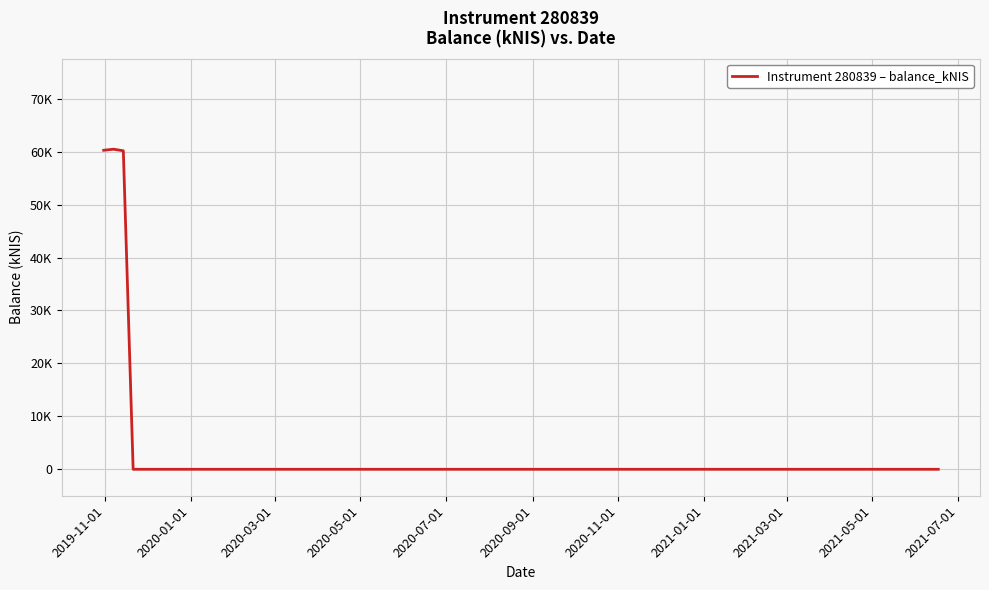

Where is the data nearest to the value 30?

2020-05-01